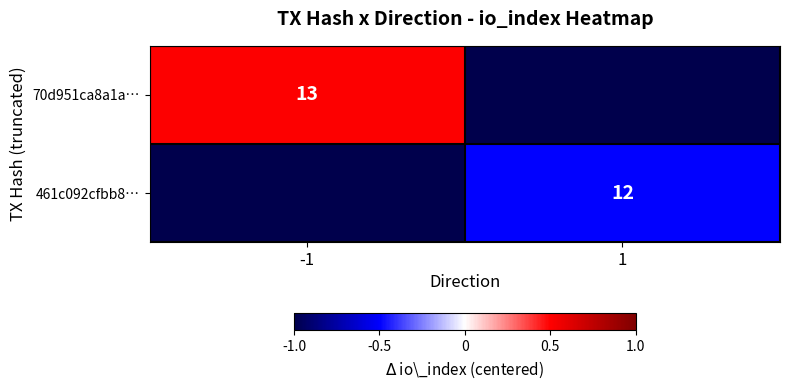

Is it true that 70d951ca8a1a… equals 13.0 at -1?

True